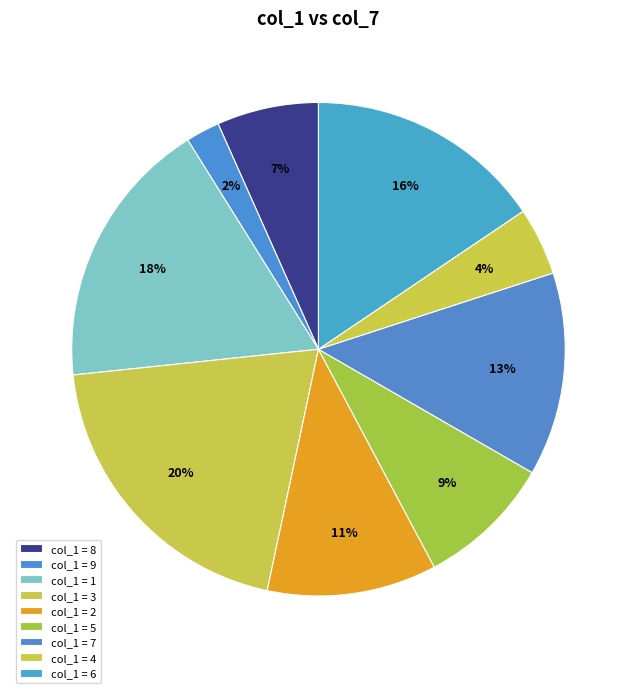

How many slices are in this pie chart?

9